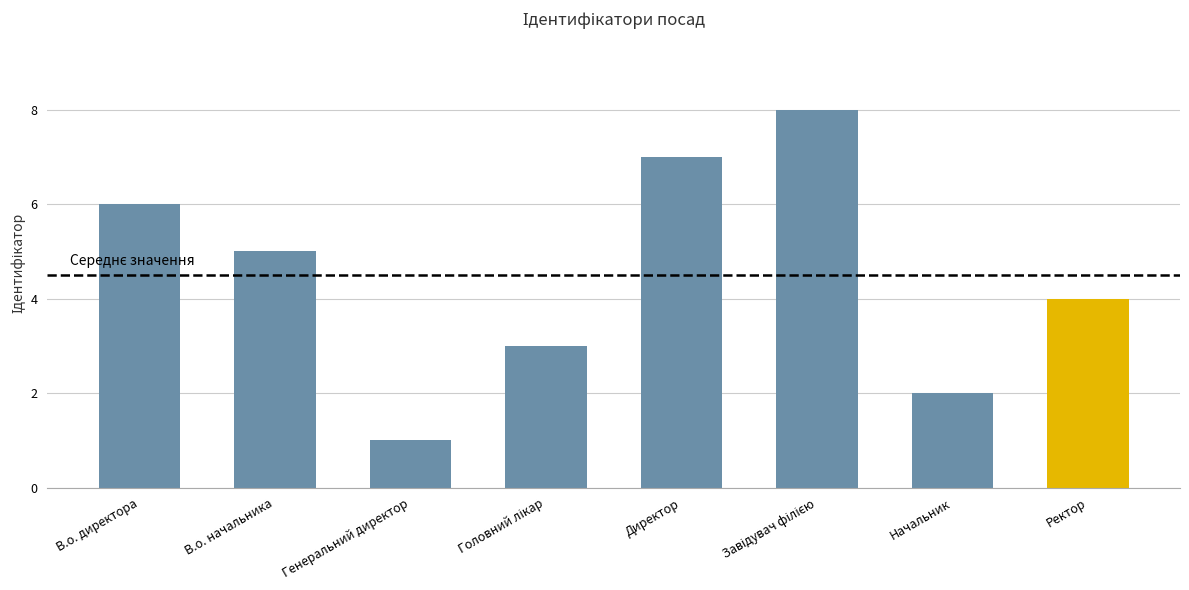

Between В.о. директора and В.о. начальника, which is larger?

В.о. директора